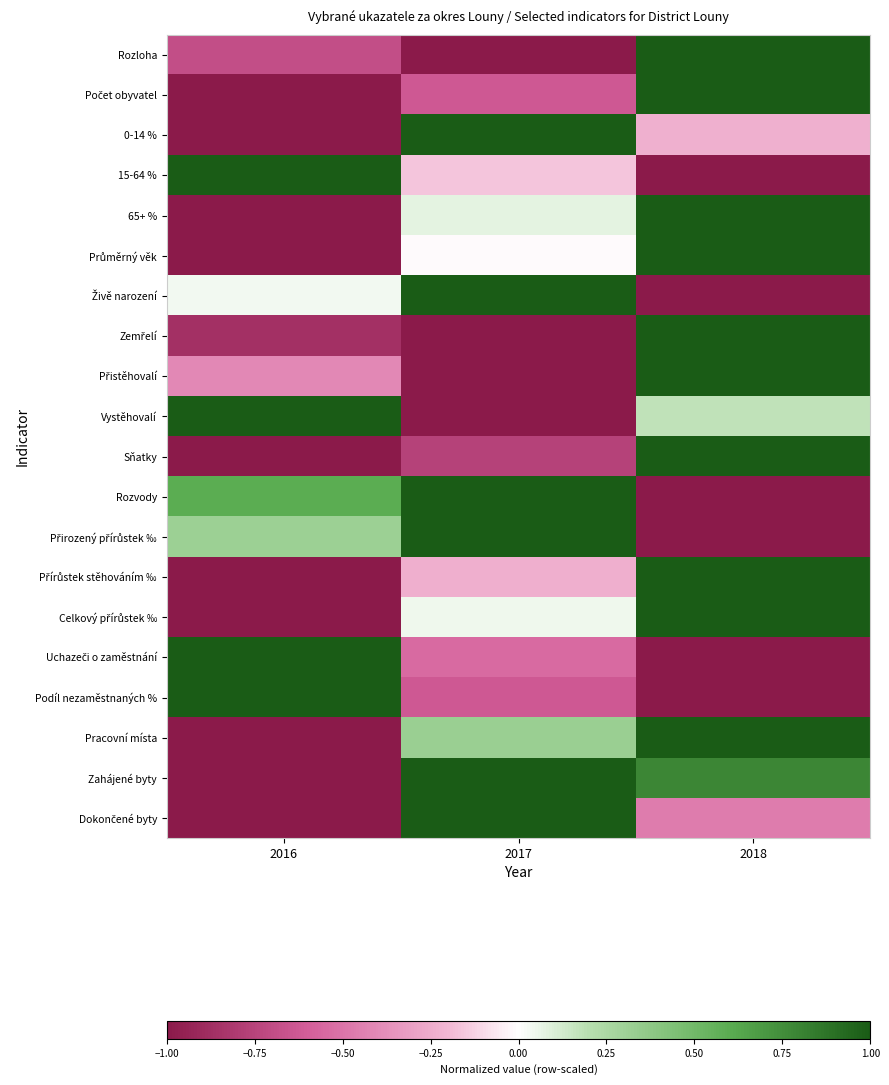

What is the difference between the highest and lowest values at 2017?

2.0